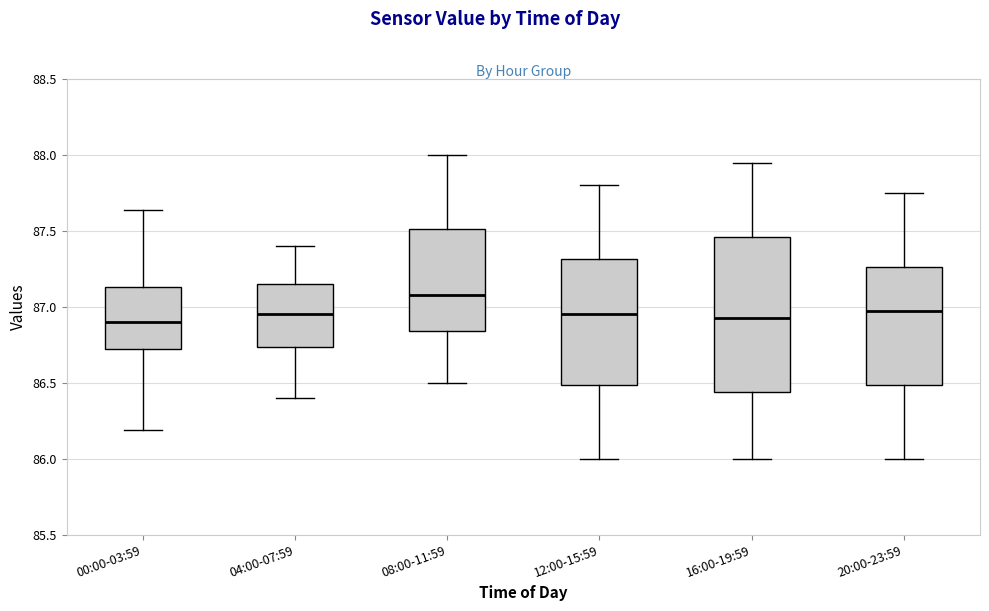

Comparing the boxes themselves (not the whiskers), which one is the tallest?

16:00-19:59